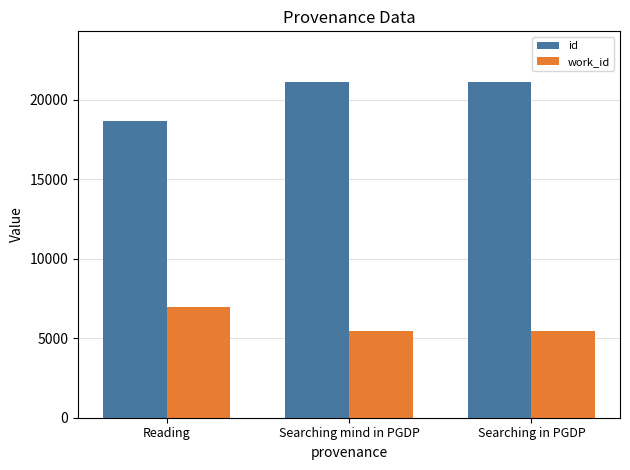

Rank the series by their maximum value, from highest to lowest.

id, work_id